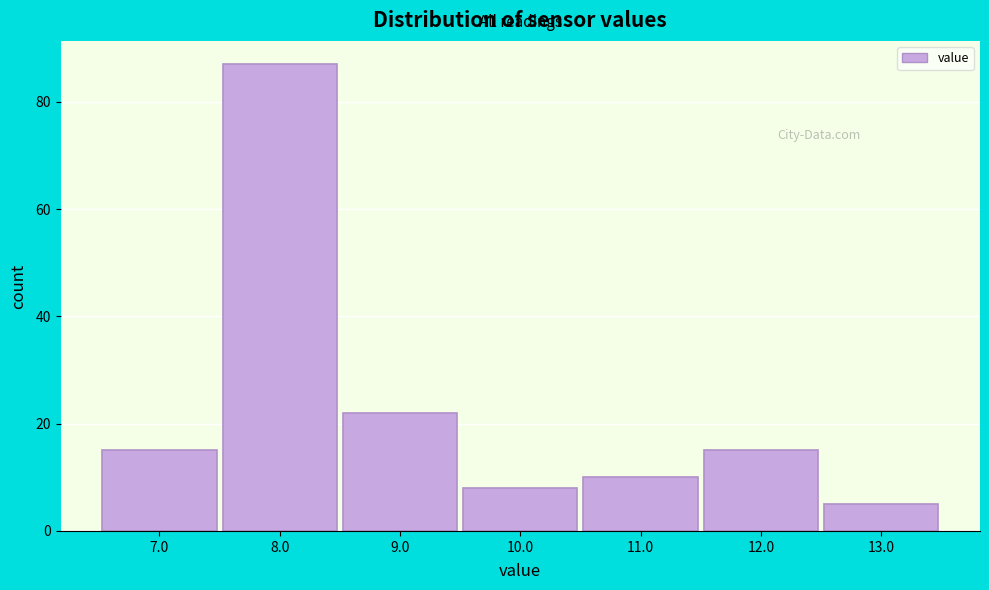

What is the height of the bar covering 12.5 to 13.5 on the x-axis? The values are not printed on the chart, so give them approximately, as read against the axis.

6